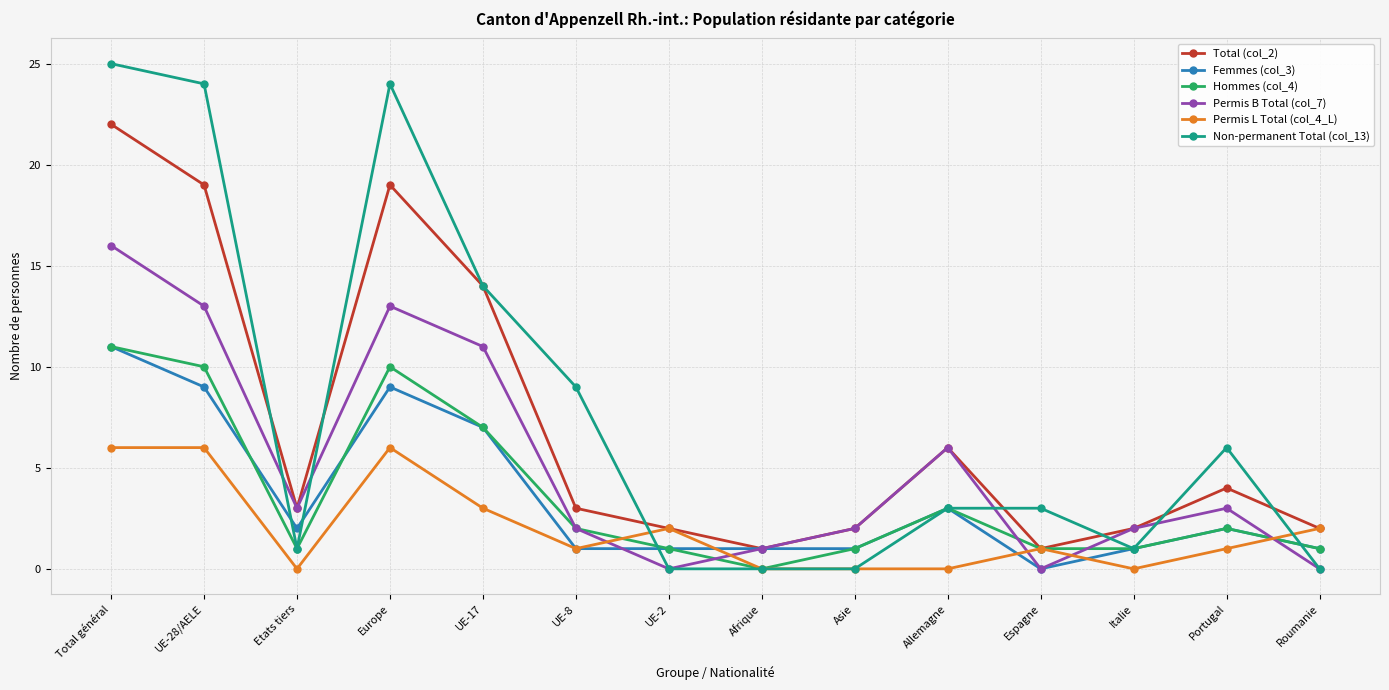

What is the spread (max minus min) of values at UE-8?

8